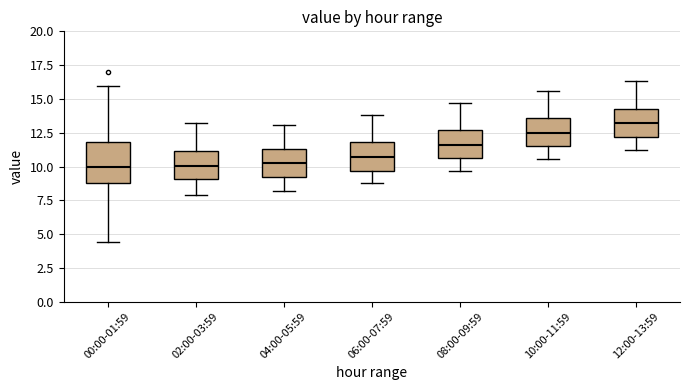

Reading left to right, read every box against the y-axis: the position of its median line, the range the box covers, and the ends of its whiskers. The values are not printed on the chart, so give them approximately, as read against the axis.

00:00-01:59: median 10.0, box 9.0 to 12.0, whiskers 4.5 to 16.0
02:00-03:59: median 10.0, box 9.0 to 11.0, whiskers 8.0 to 13.0
04:00-05:59: median 10.0, box 9.0 to 11.5, whiskers 8.0 to 13.0
06:00-07:59: median 10.5, box 9.5 to 12.0, whiskers 9.0 to 14.0
08:00-09:59: median 11.5, box 10.5 to 12.5, whiskers 9.5 to 14.5
10:00-11:59: median 12.5, box 11.5 to 13.5, whiskers 10.5 to 15.5
12:00-13:59: median 13.0, box 12.0 to 14.5, whiskers 11.5 to 16.5